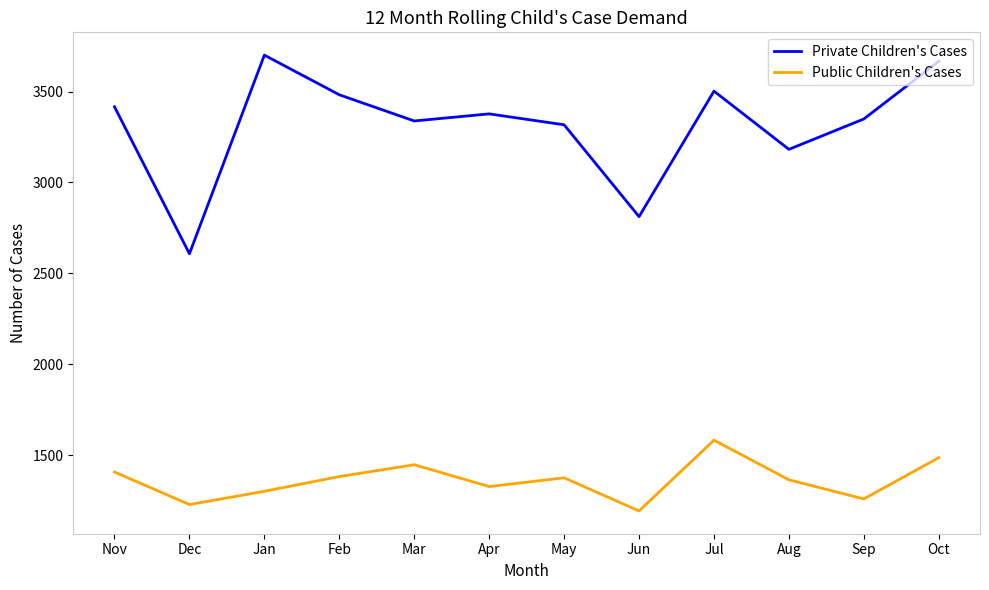

How many interior local valleys does the Private Children's Cases series have?

4